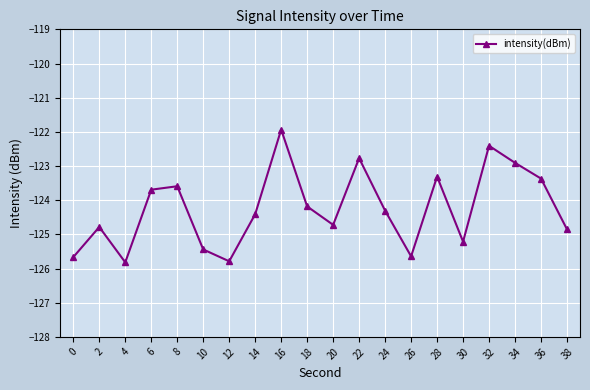

How many lines are shown in the chart?

1